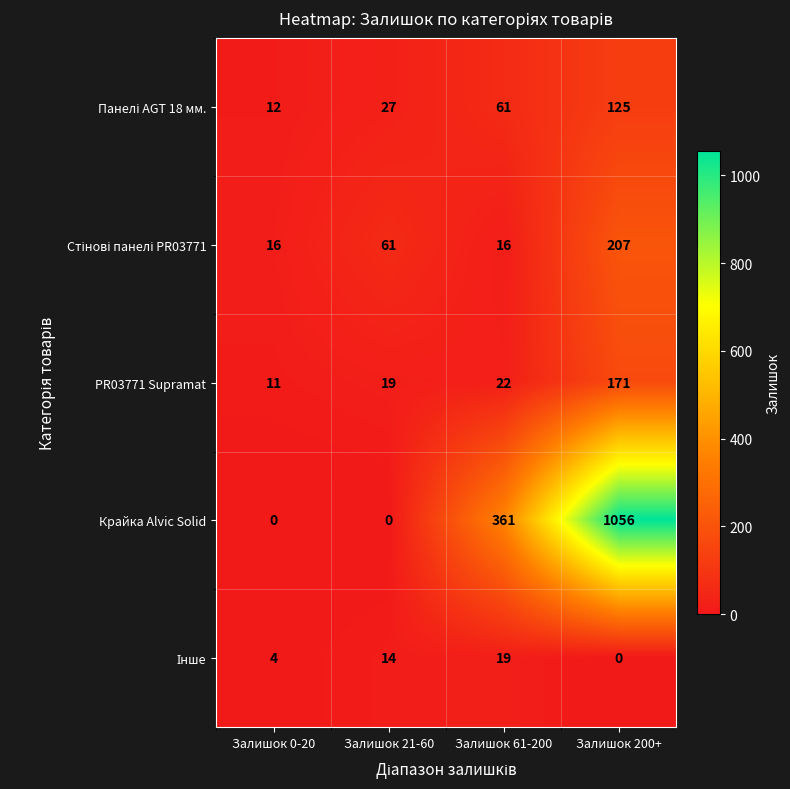

What is the average value of the Крайка Alvic Solid series?

354